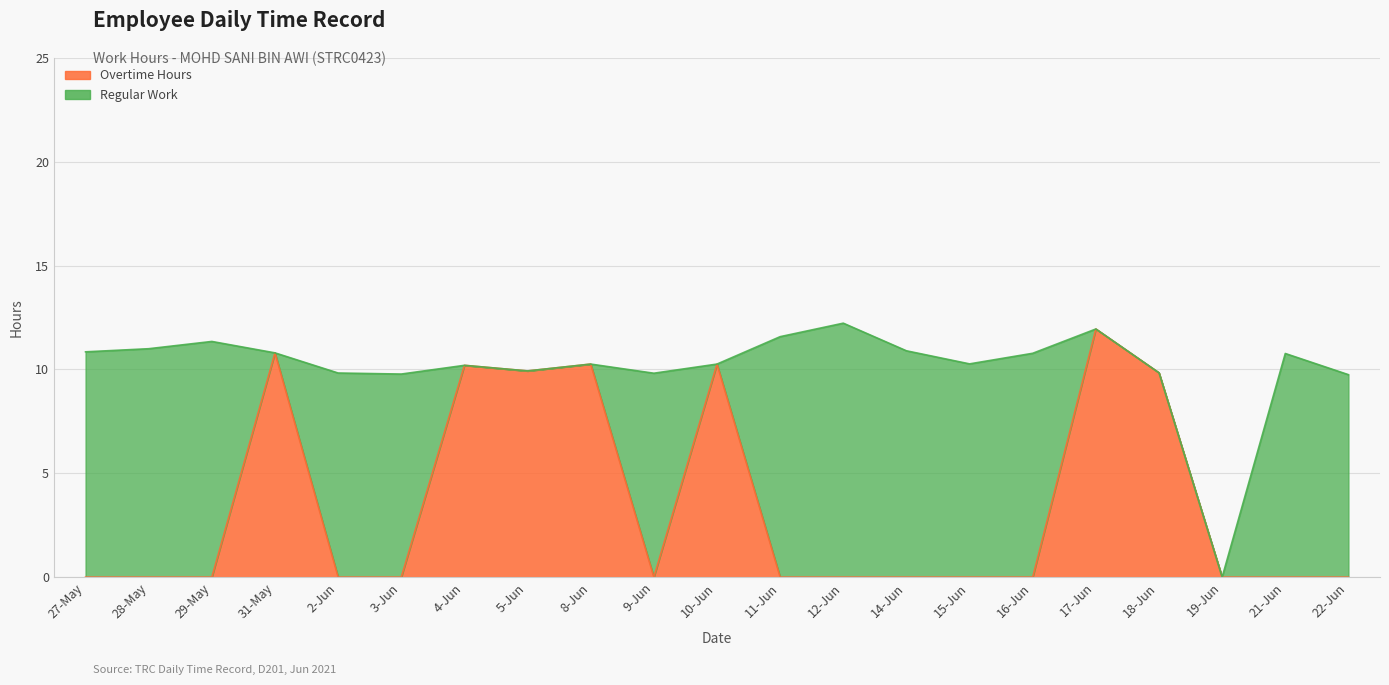

Rank the categories by value from highest to lowest.

17-Jun, 31-May, 8-Jun, 10-Jun, 4-Jun, 5-Jun, 18-Jun, 27-May, 28-May, 29-May, 2-Jun, 3-Jun, 9-Jun, 11-Jun, 12-Jun, 14-Jun, 15-Jun, 16-Jun, 19-Jun, 21-Jun, 22-Jun